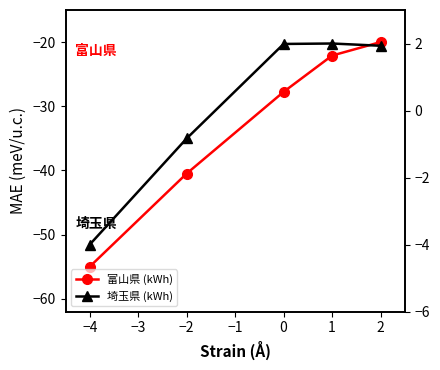

What is the value of the 埼玉県 (kWh) point at the 2nd from the left?

-0.8